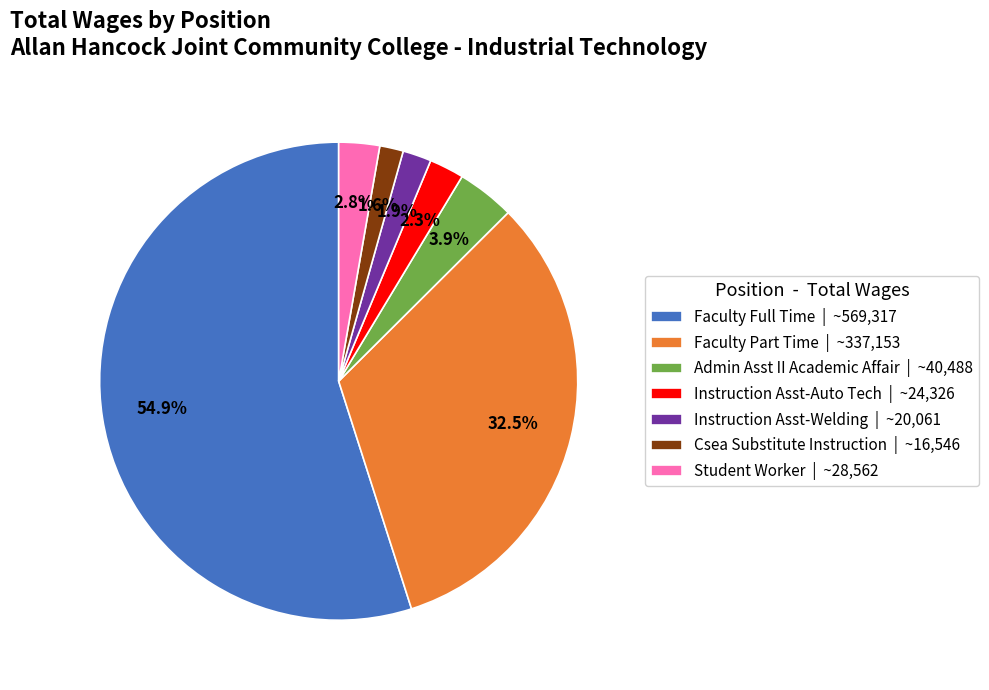

How many slices are in this pie chart?

7